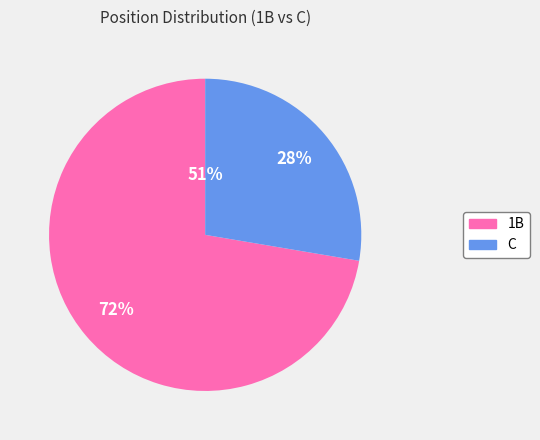

Which category has the biggest portion of the pie?

1B